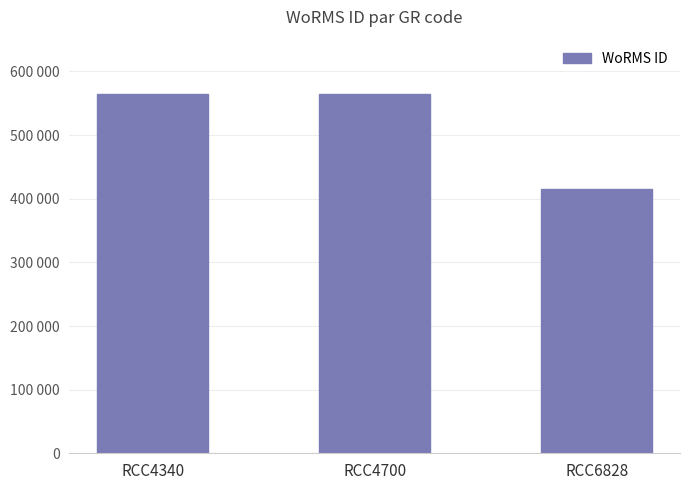

Count the values in the range 415091 to 564479.

3